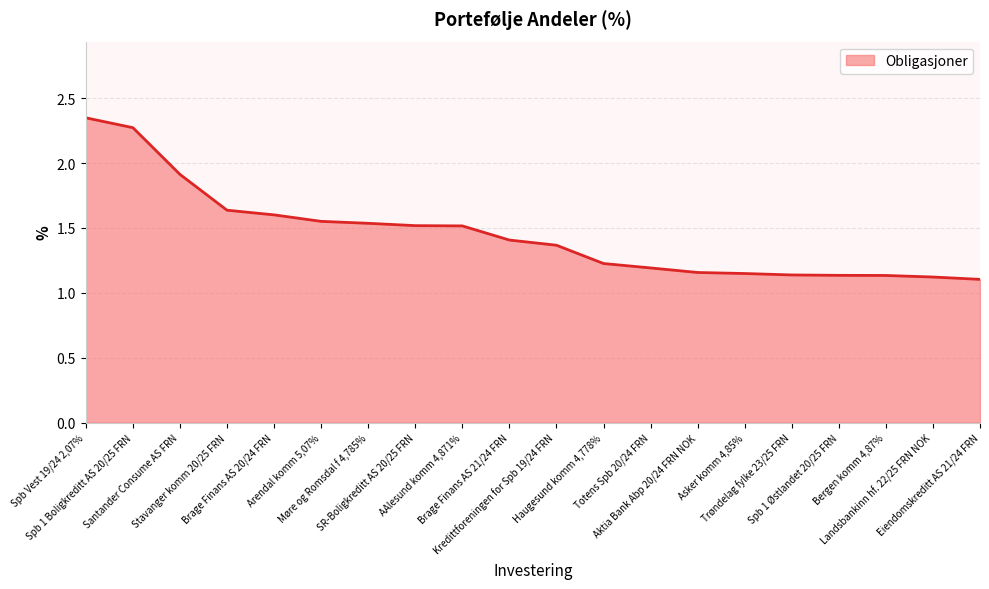

True or false: there are more than 1 points higher than both neighbors.

False